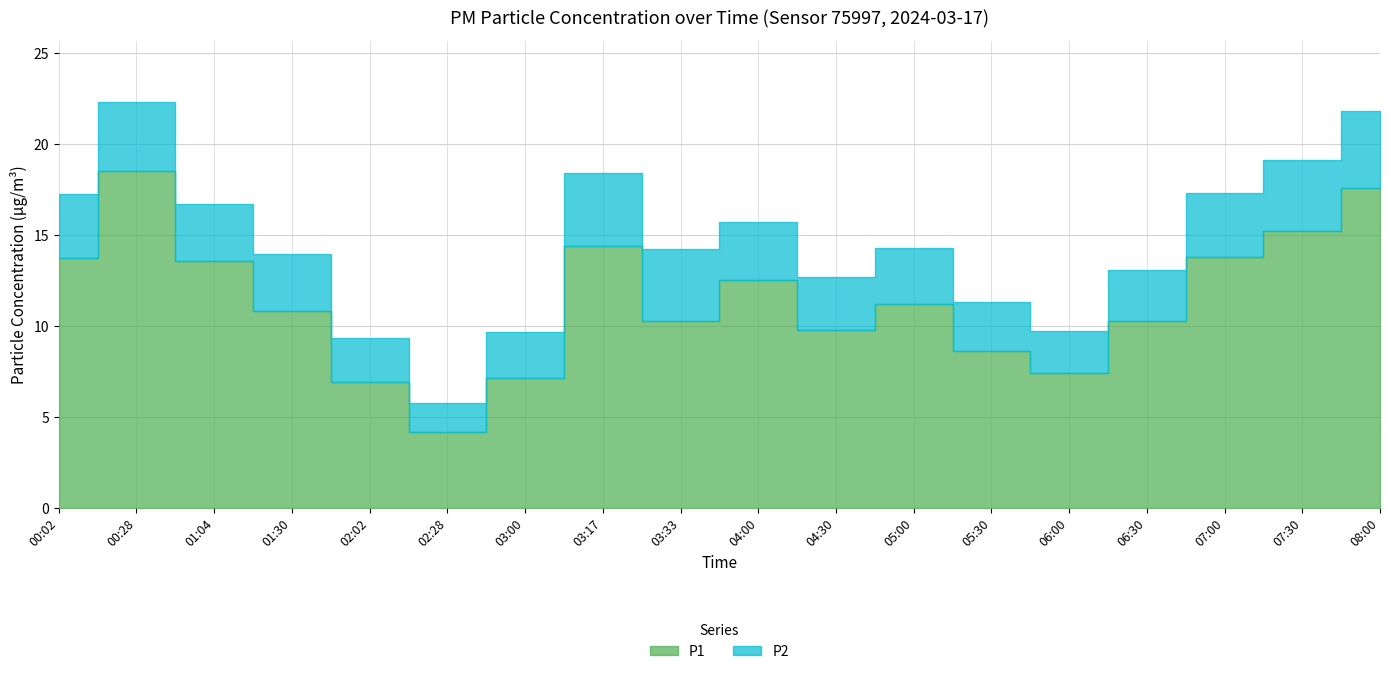

True or false: P2 has more than 0 points higher than both neighbors.

True